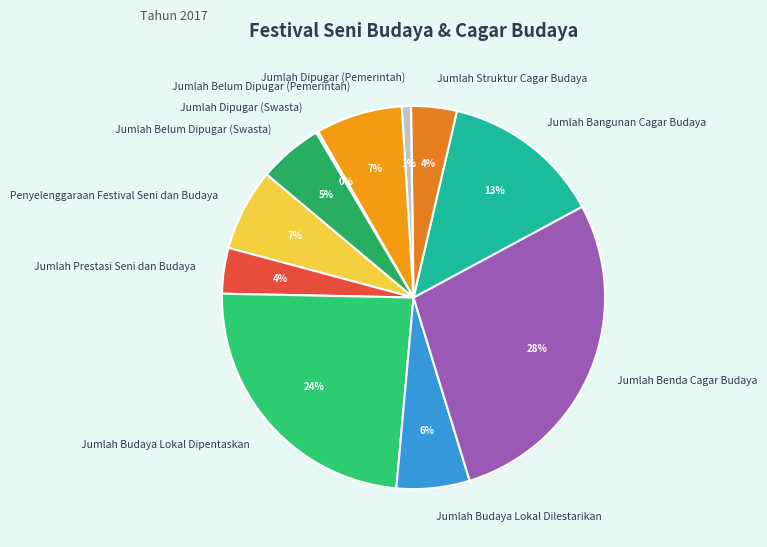

Do Jumlah Prestasi Seni dan Budaya and Jumlah Dipugar (Pemerintah) together represent more than half of the pie?

No